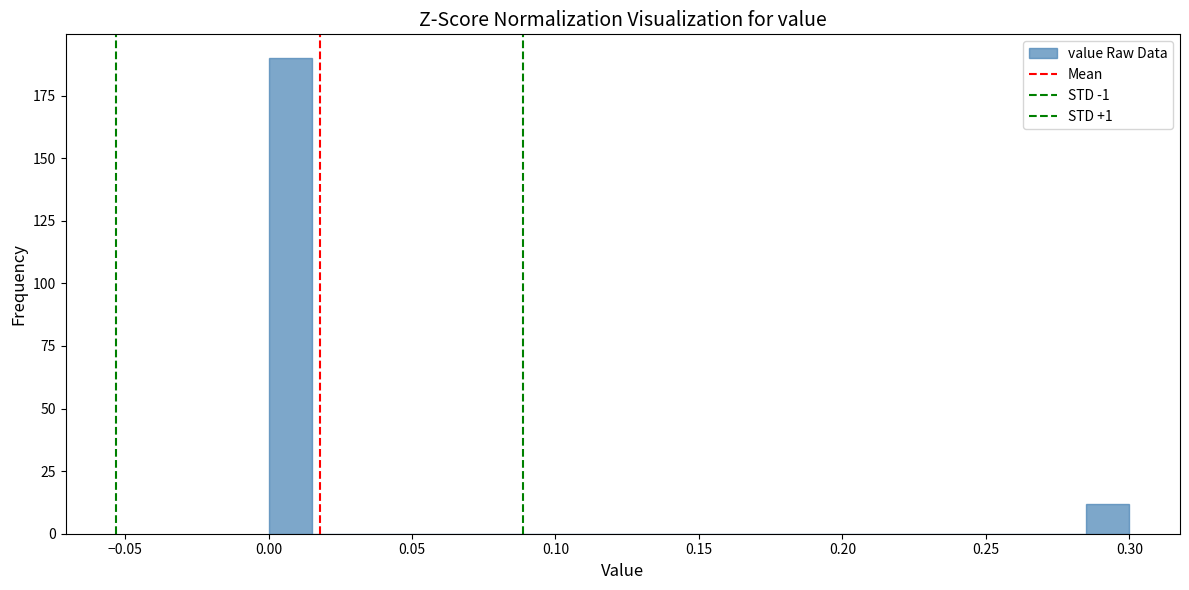

Around what value on the x-axis is the tallest bar? Give the approximate position of its centre, as read against the axis.

0.010